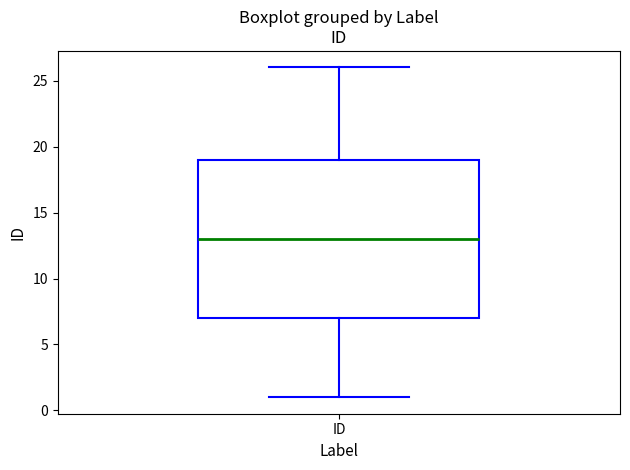

Where does the upper whisker of the box for ID end on the y-axis? The values are not printed on the chart, so give them approximately, as read against the axis.

26